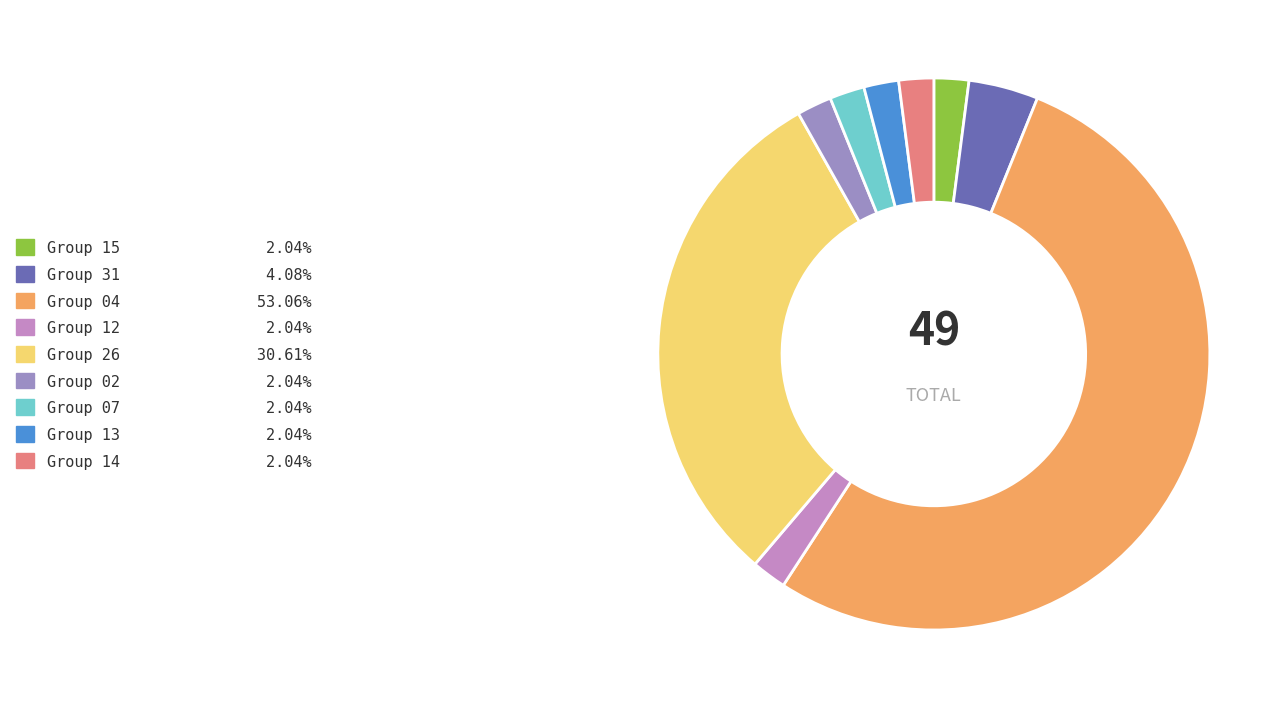

Is the sum of Group 14 and Group 07 greater than half?

No